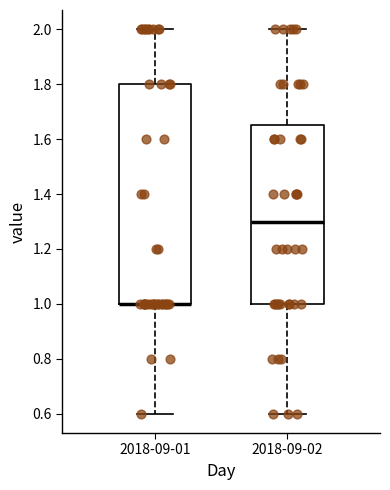

Reading left to right, transcribe this box plot: for each box, give where its median line is, the range the box spans, and where its two whiskers end, as read against the y-axis. The values are not printed on the chart, so give them approximately, as read against the axis.

2018-09-01: median 1.00 (drawn on the box's lower edge), box 1.00 to 1.80, whiskers 0.60 to 2.00
2018-09-02: median 1.30, box 1.00 to 1.66, whiskers 0.60 to 2.00